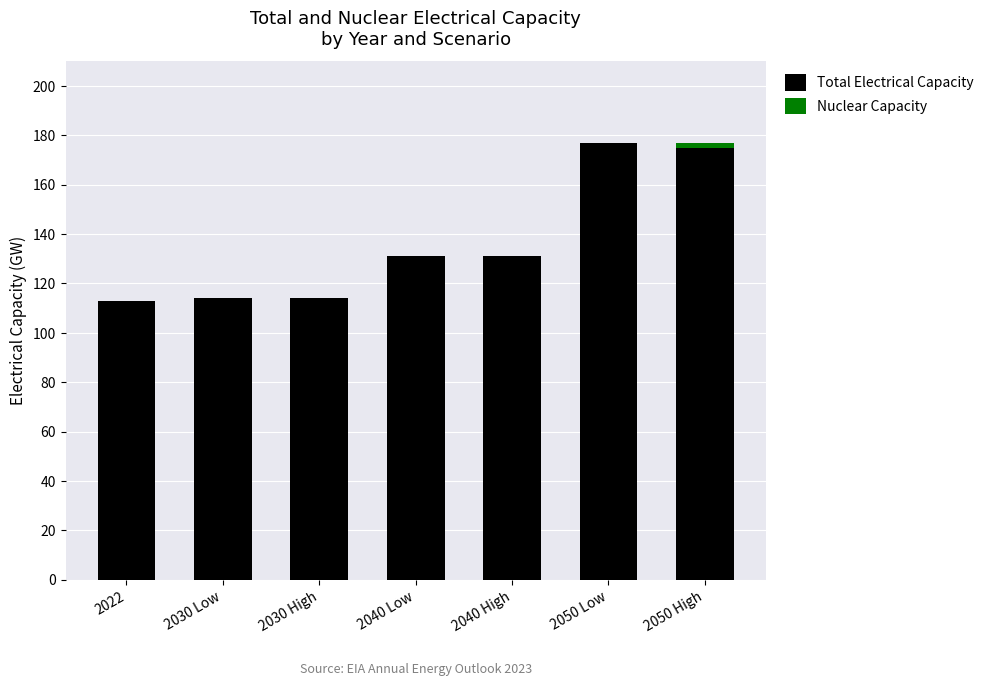

What is the total value across all series at 2040 Low?

131